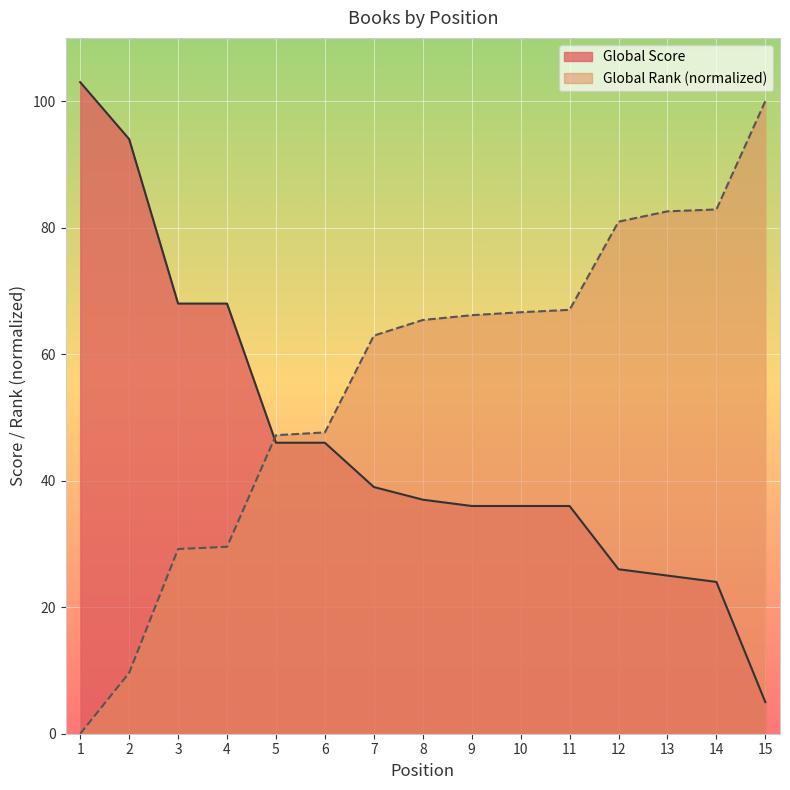

List the series in order of their overall mean, lowest first.

Global Score, Global Rank (normalized)